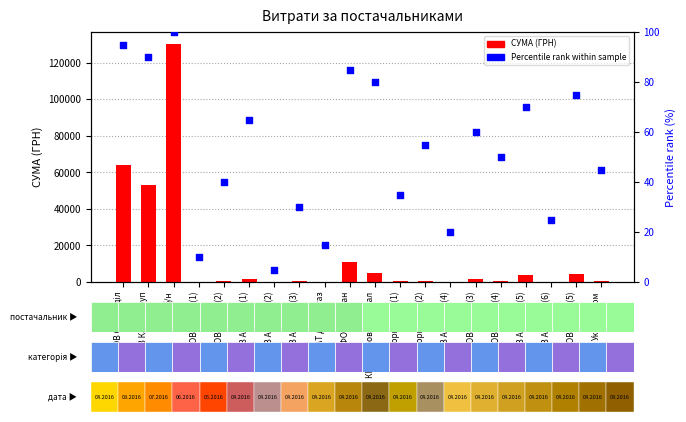

At how many categories does at least one series exceed 80498?

1